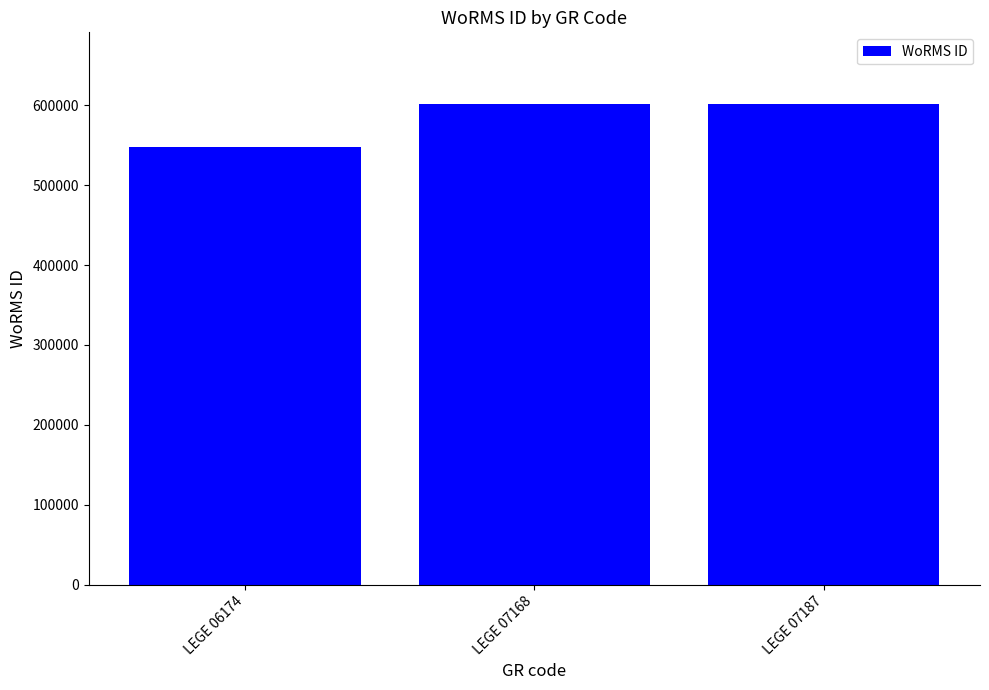

Does the chart contain any negative values?

No